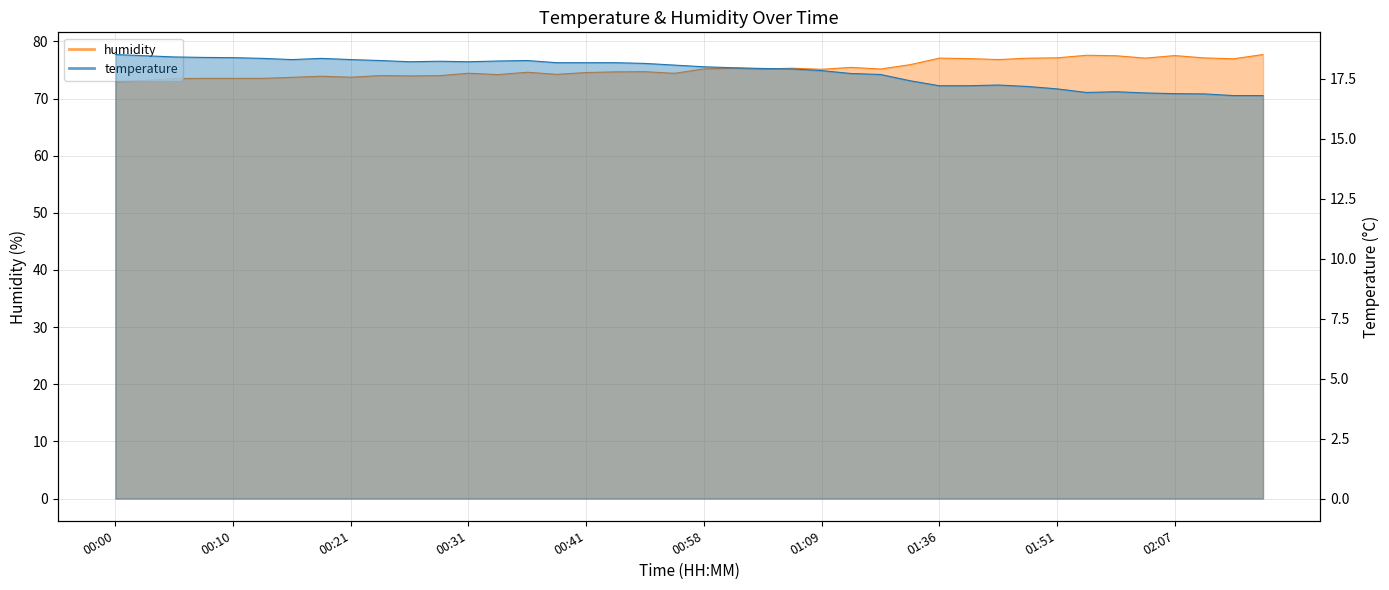

What is the total value across all series at 00:15?

92.0